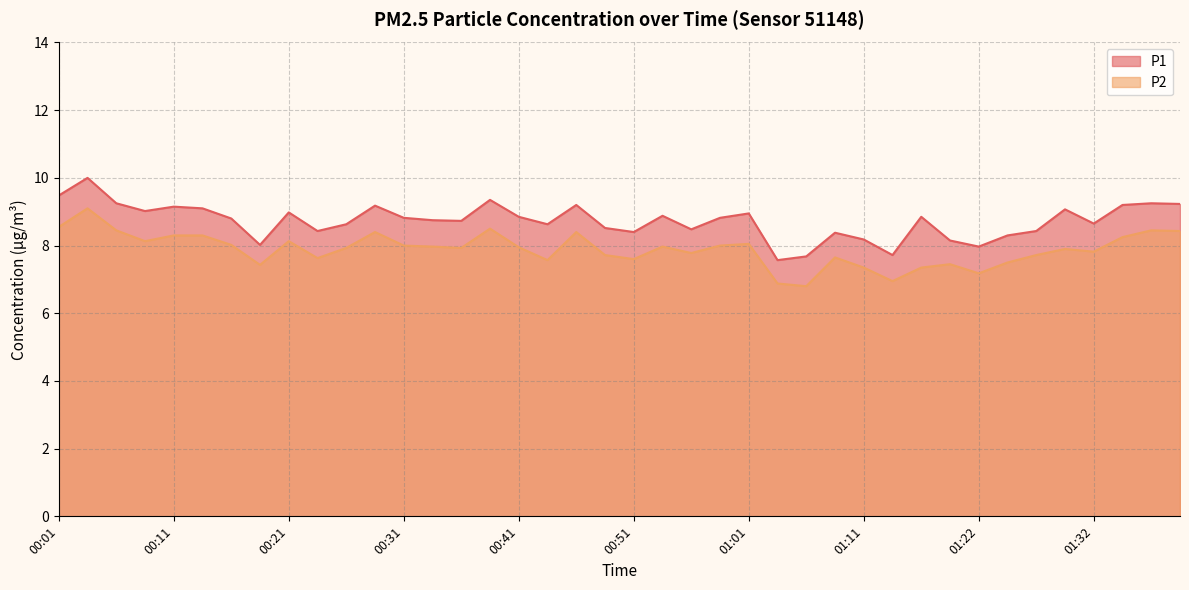

What is the sum of the P2 values at 00:01 and 00:51?

16.1